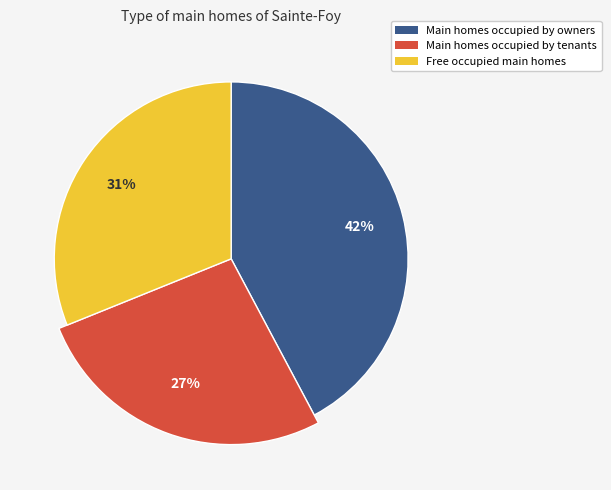

Is it true that 1 is 15% of the pie?

False